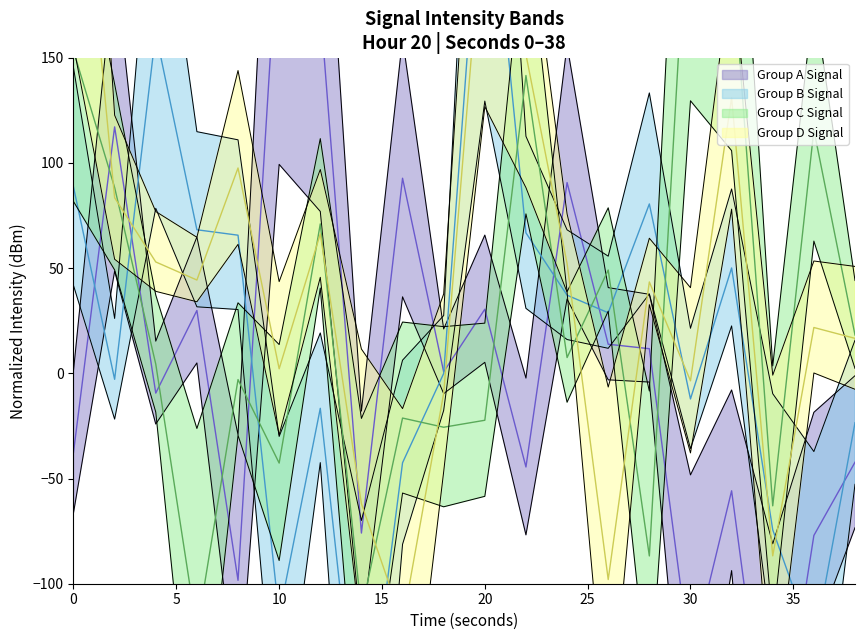

The intensity_group4 series shows 189.1 at 0. True or false?

False